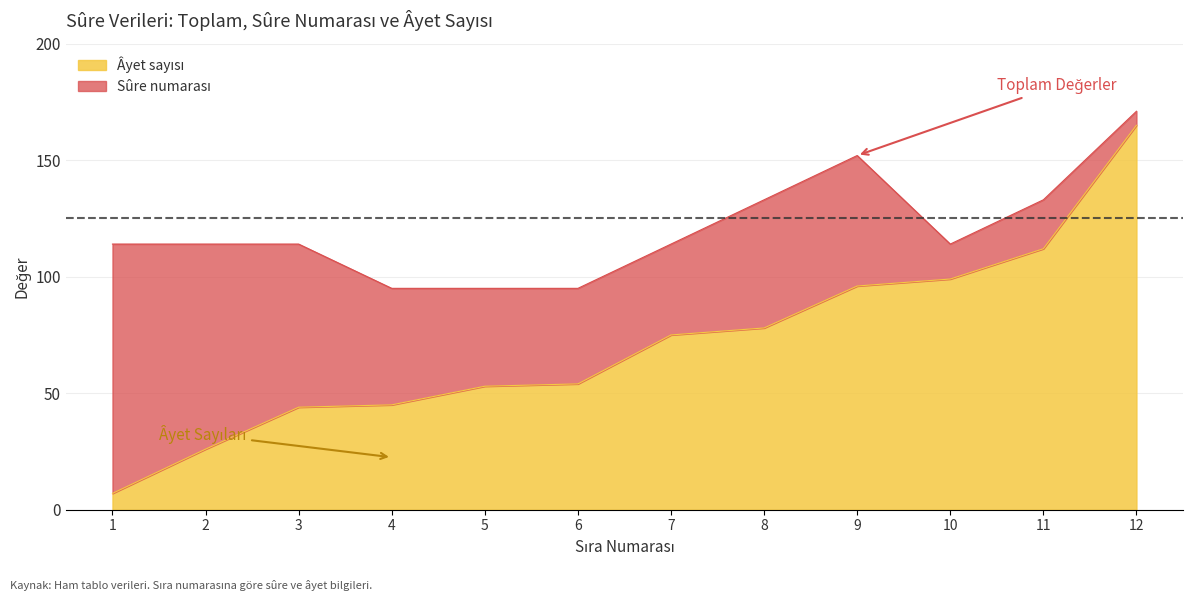

At which category is the sum across all series the highest?

12